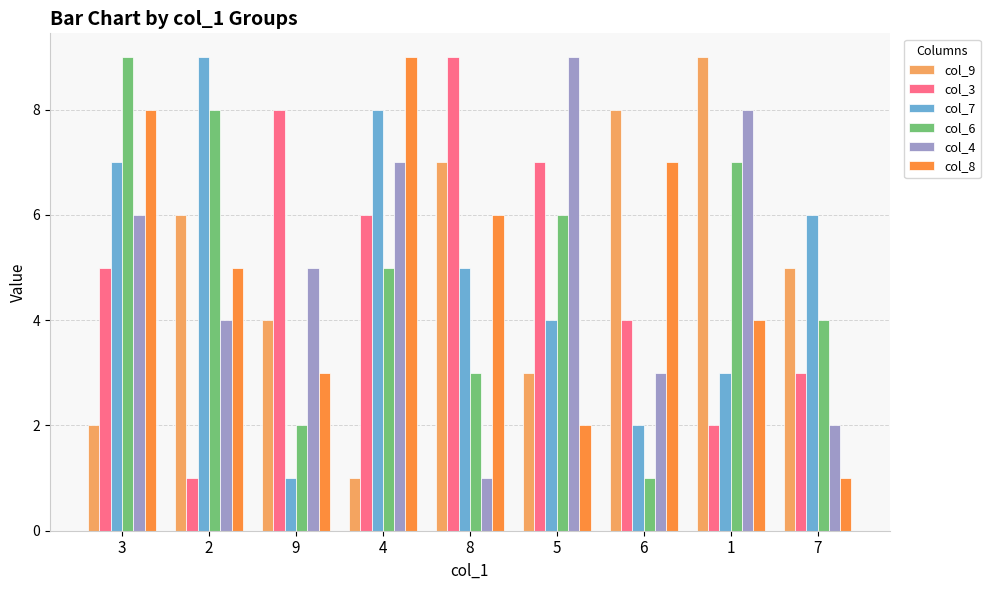

The col_4 series shows 2 at 7. True or false?

True